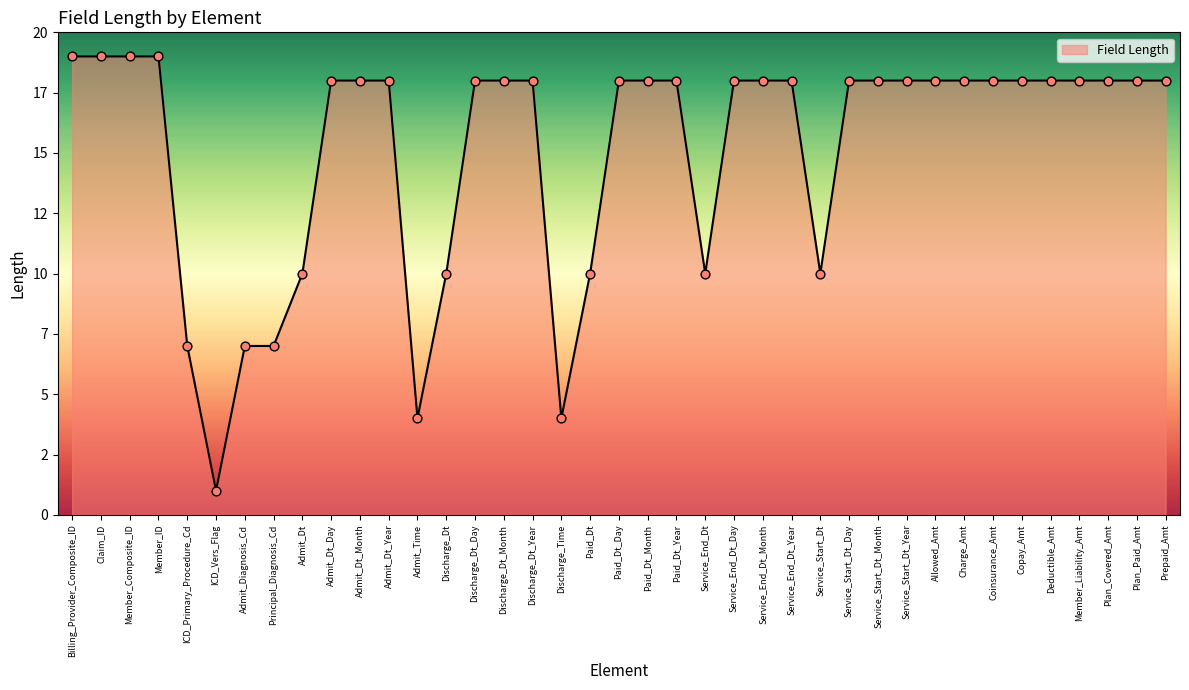

What is the change in value from ICD_Vers_Flag to Service_Start_Dt_Year?

+17